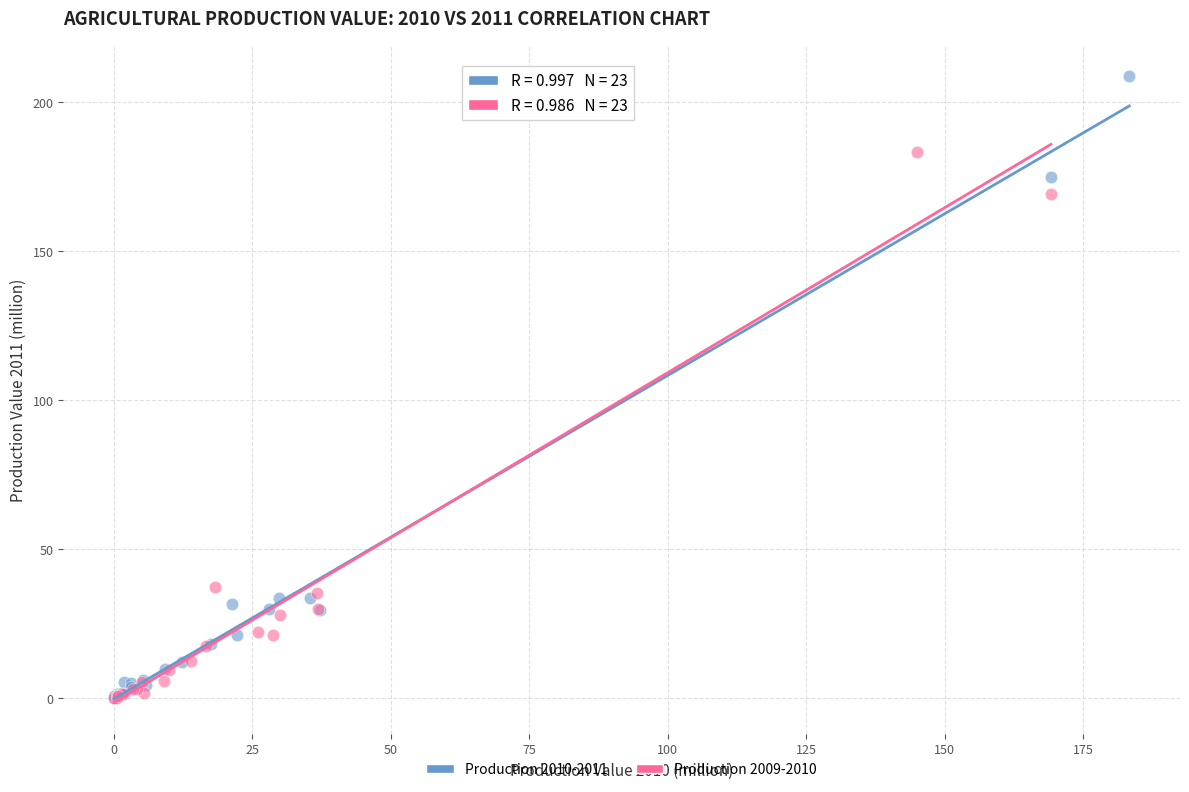

Which series has the largest Y range (max minus min)?

Production 2010-2011